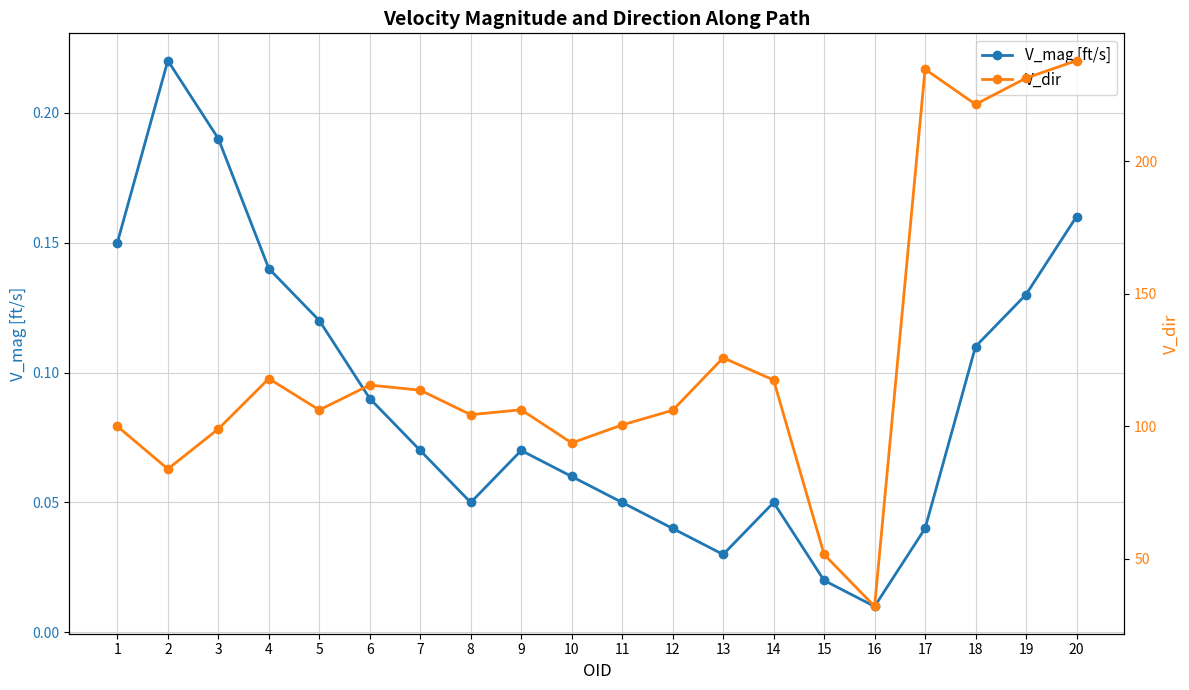

At how many categories does at least one series exceed 235?

1